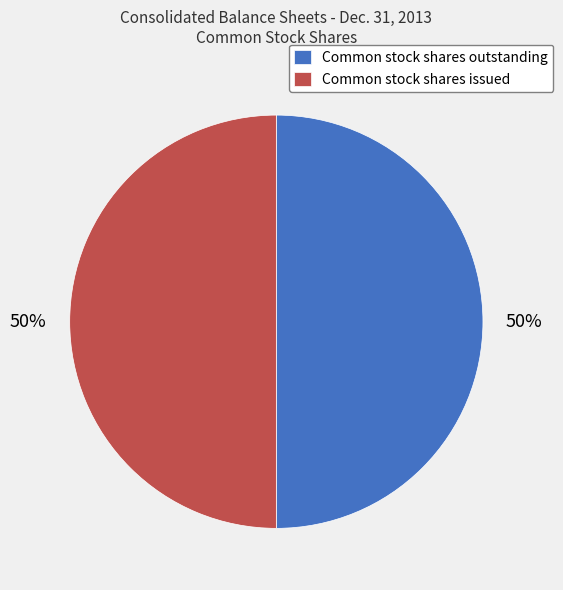

Do Common stock shares issued and Common stock shares outstanding together represent more than half of the pie?

Yes